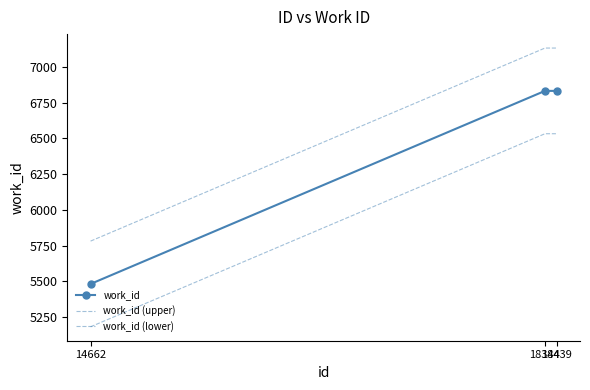

Reading left to right, what are all the values shown in this chart?

work_id: 5481	6833	6833
work_id (upper): 5781	7133	7133
work_id (lower): 5181	6533	6533